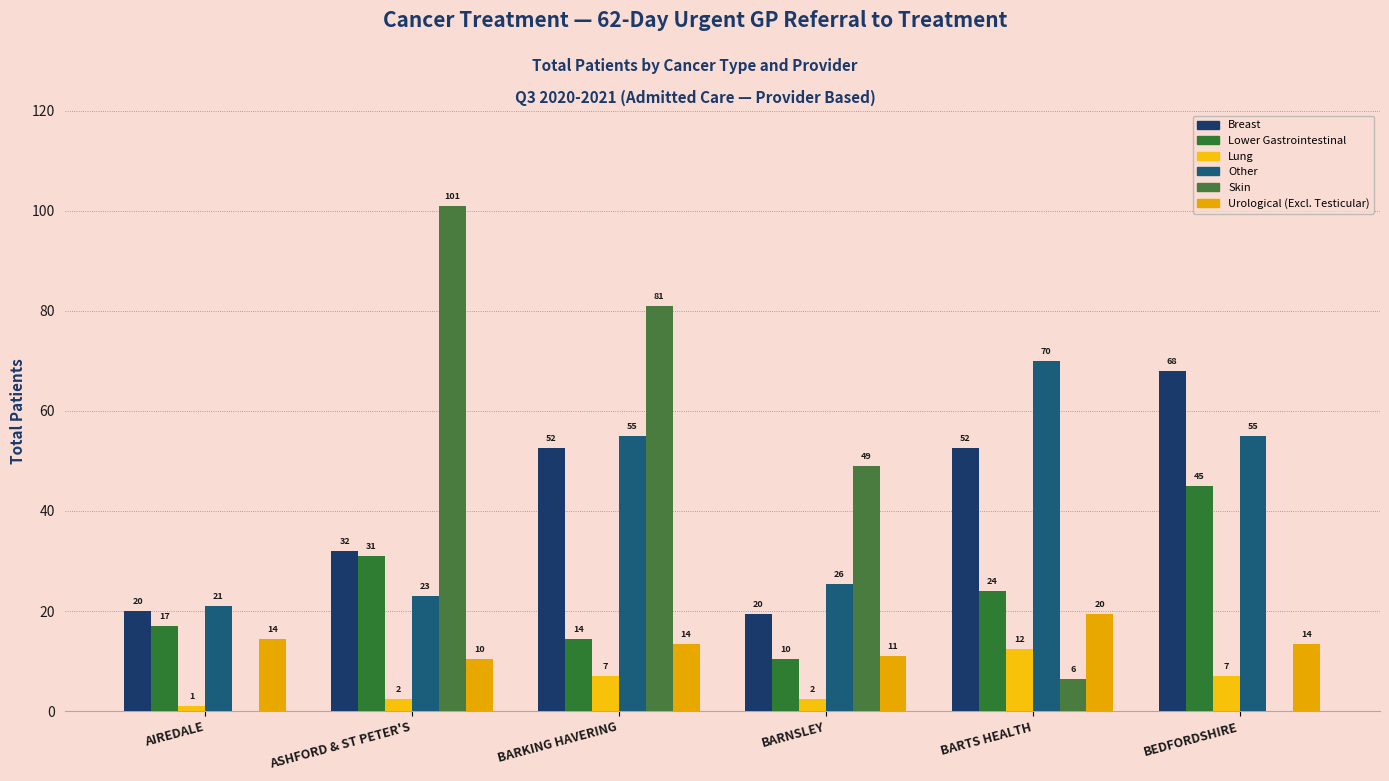

Are the bars horizontal?

No